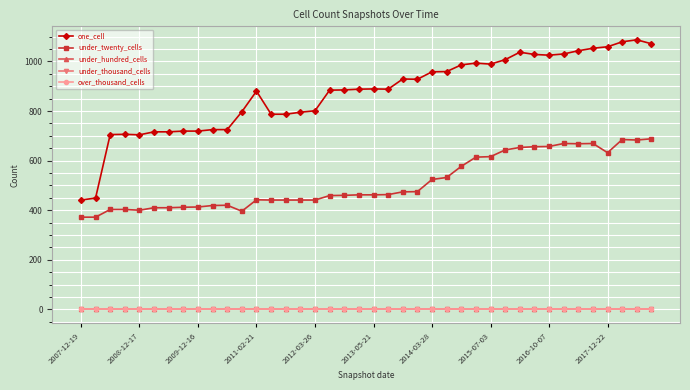

True or false: under_twenty_cells and under_thousand_cells intersect in this chart.

False